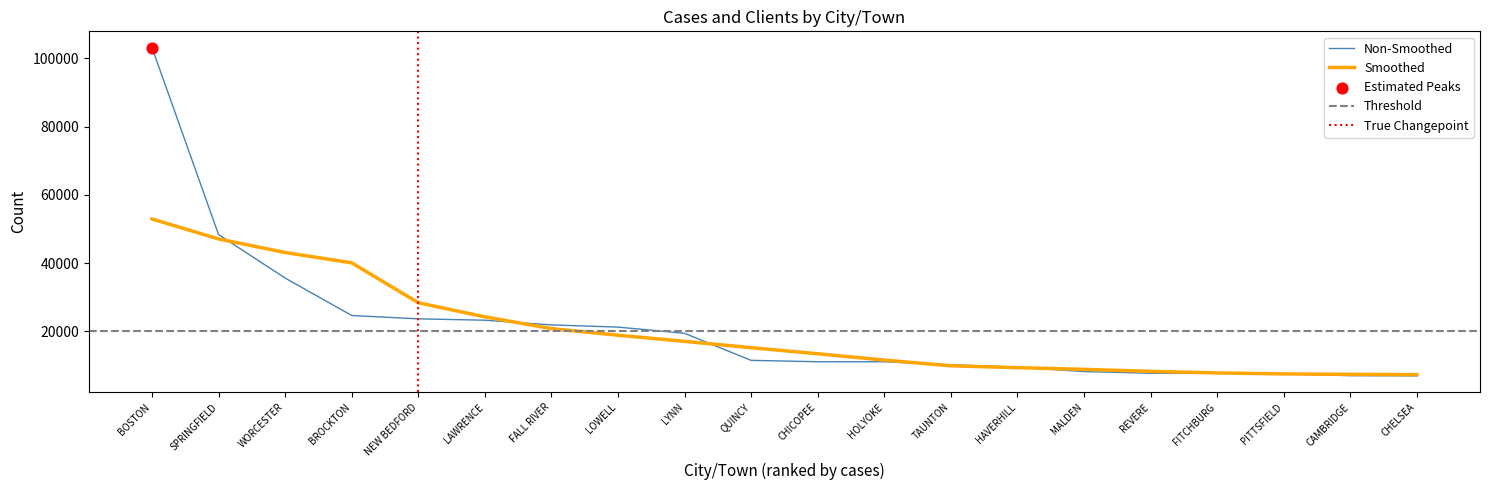

What is the change in value from BROCKTON to CHICOPEE?

-13560